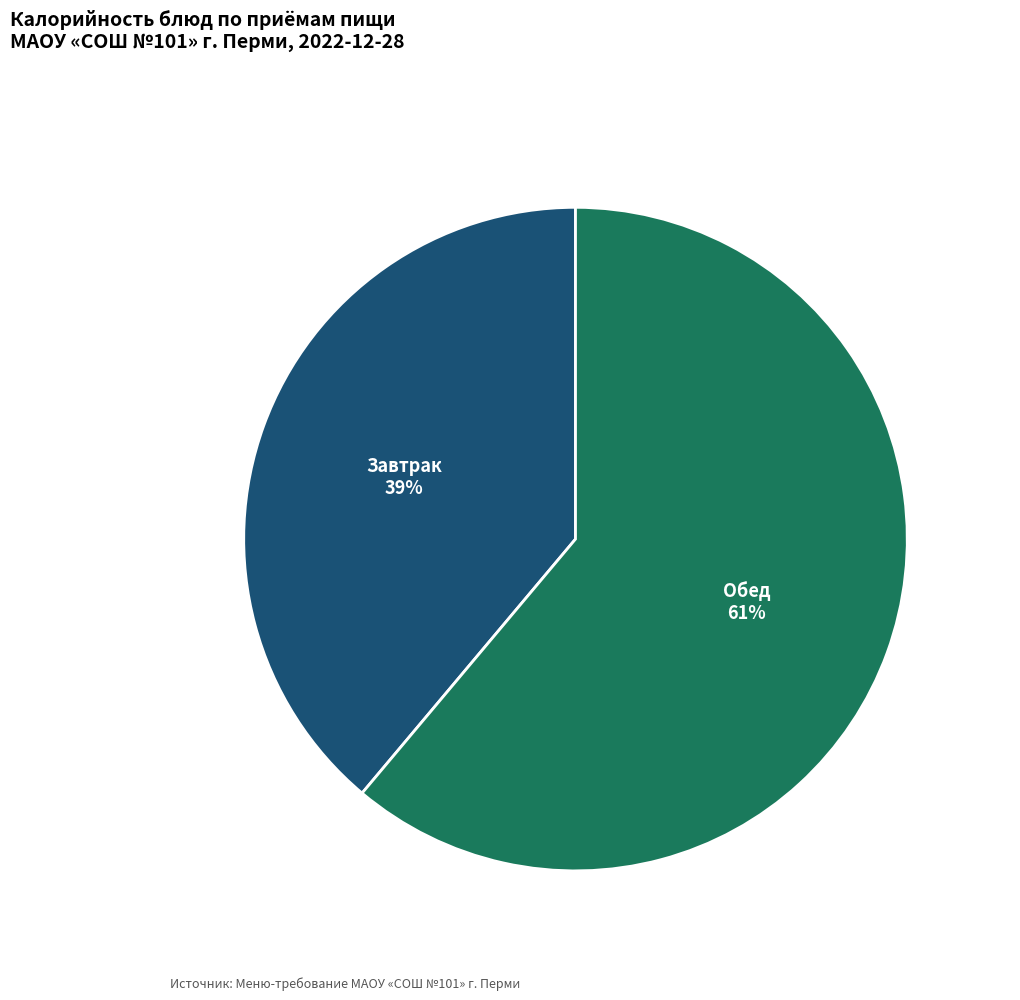

Which has a higher value, Обед or Завтрак?

Обед